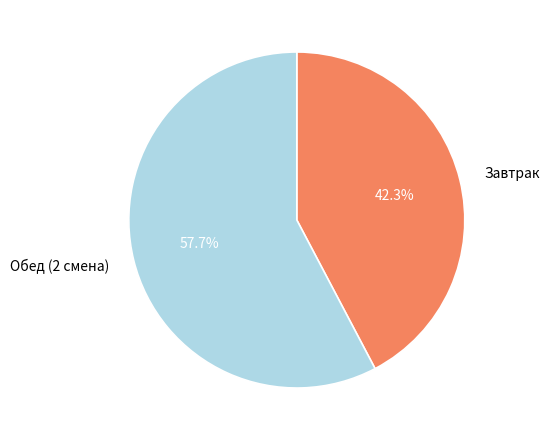

What percentage is the Обед (2 смена) slice, to the nearest percent?

58%